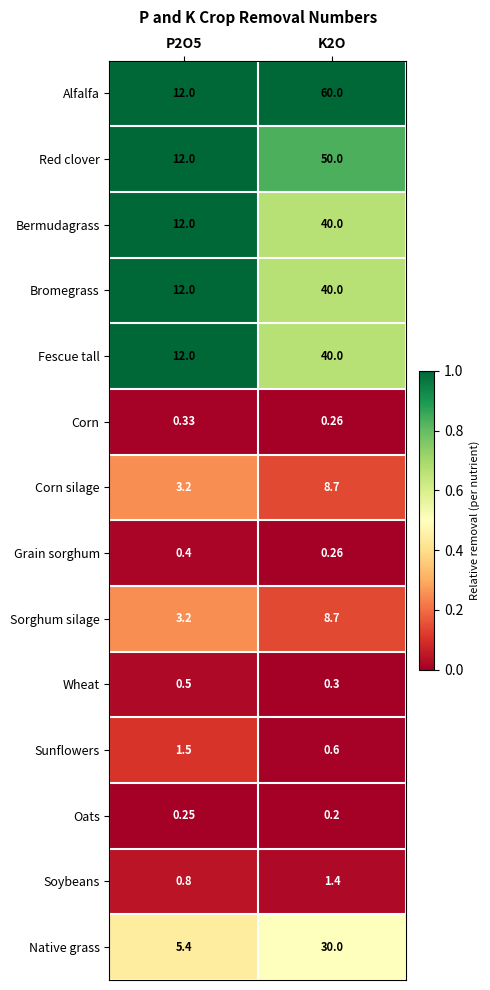

Which series has the largest total across all categories?

Alfalfa